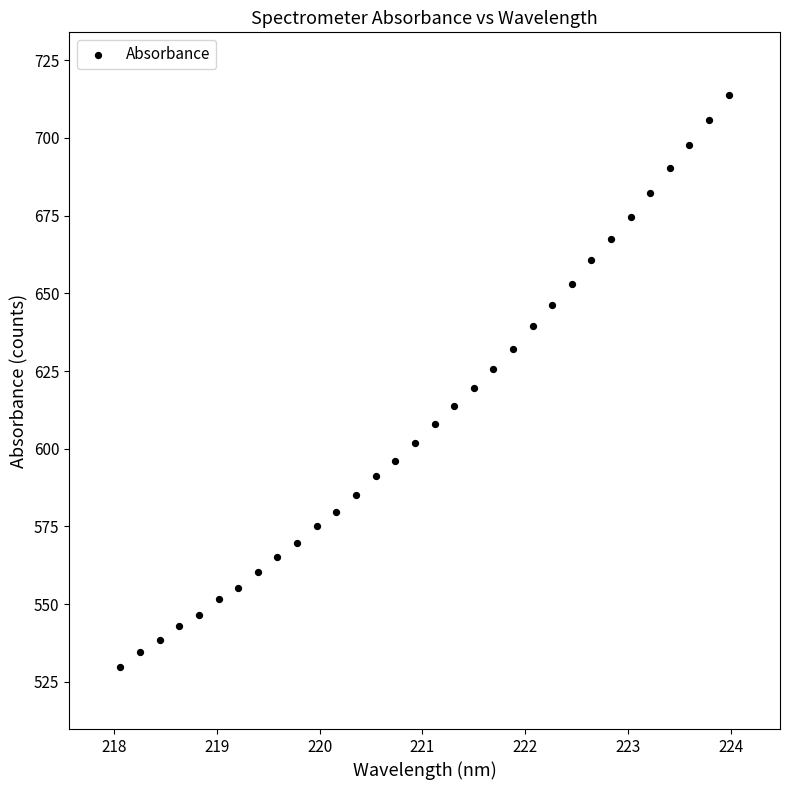

What is the range of Y values (max minus min)?

184.1